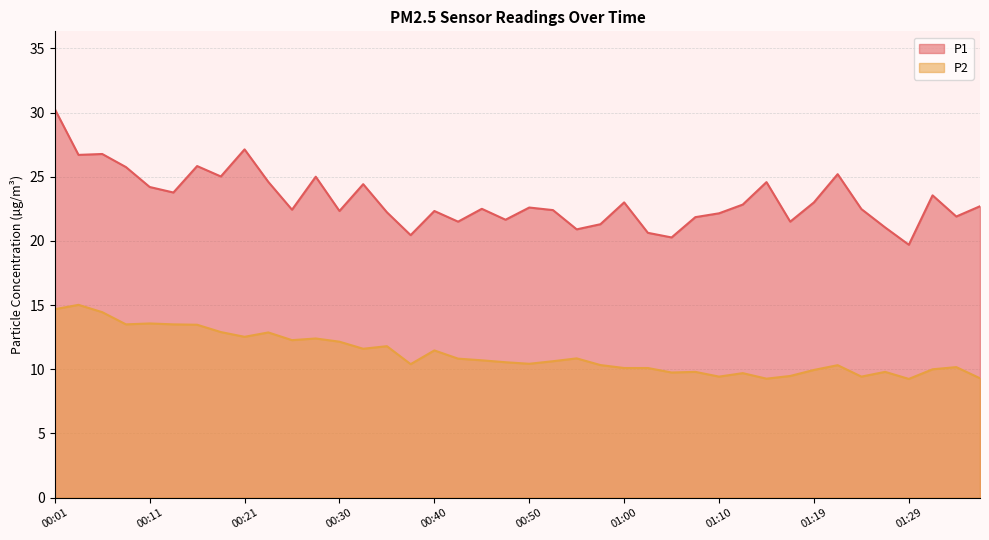

What is the label of the 37th point from the right?

00:08